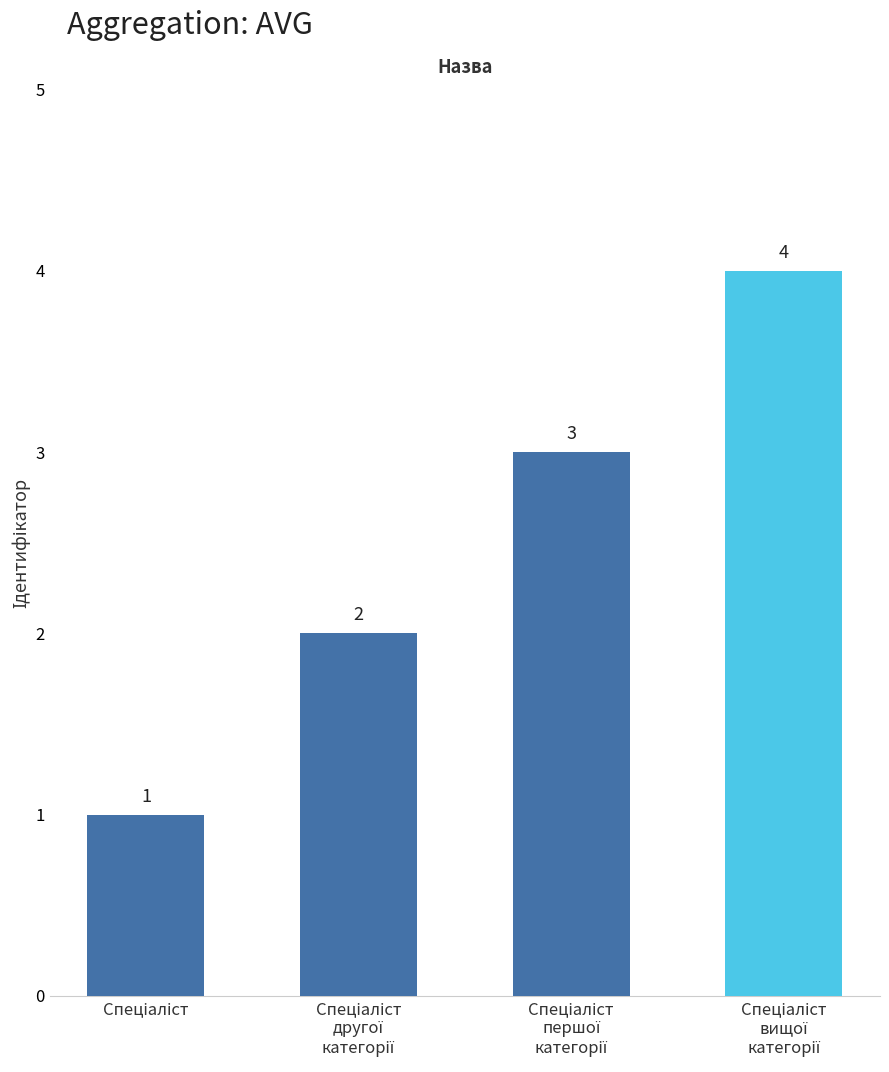

What is the sum of all values?

10